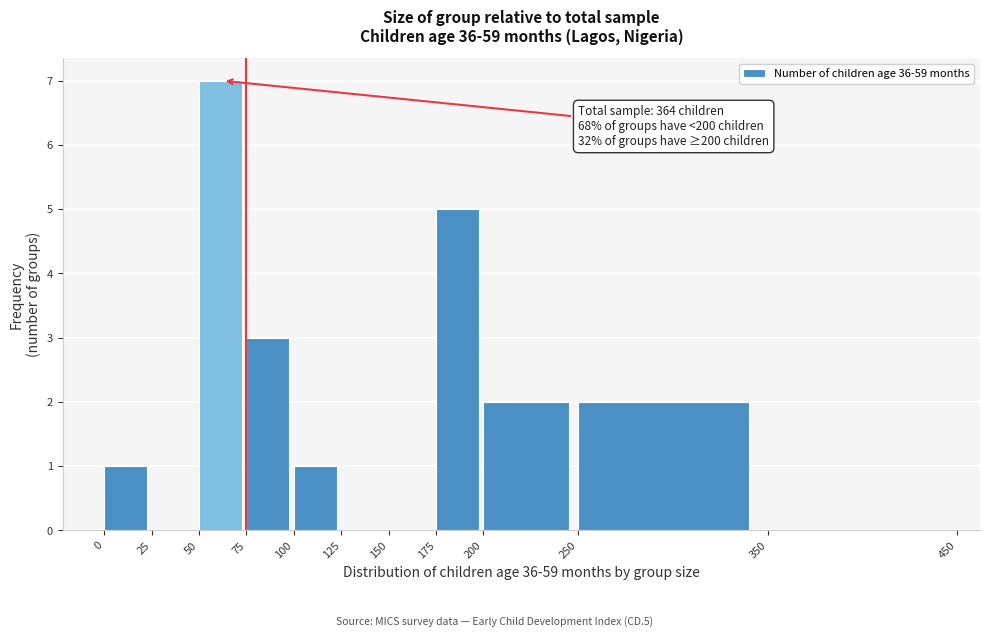

Which range on the x-axis has the tallest bar?

50 to 75